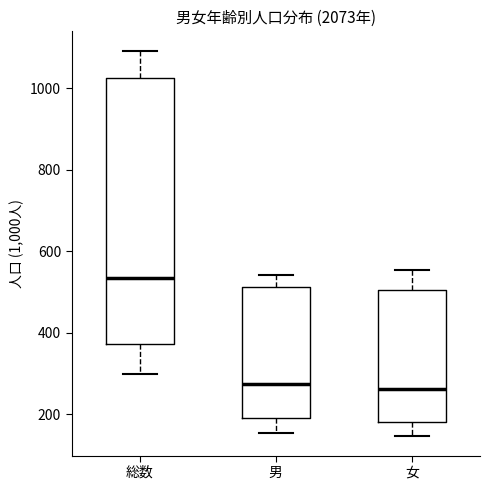

Which box has the highest median line?

総数